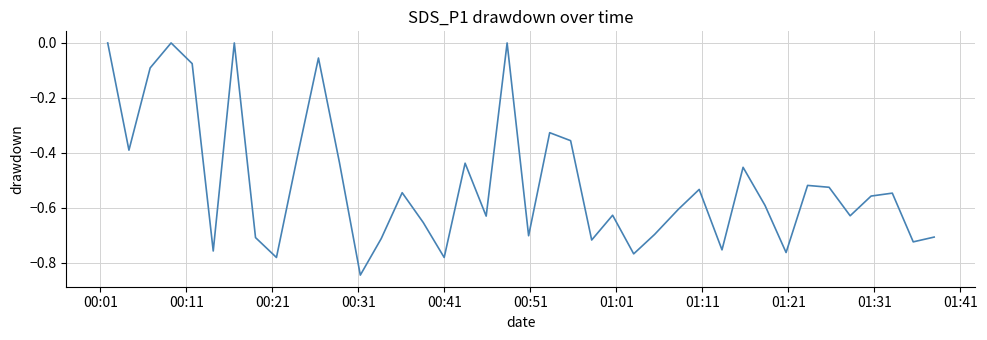

True or false: there are more than 0 points higher than both neighbors.

True